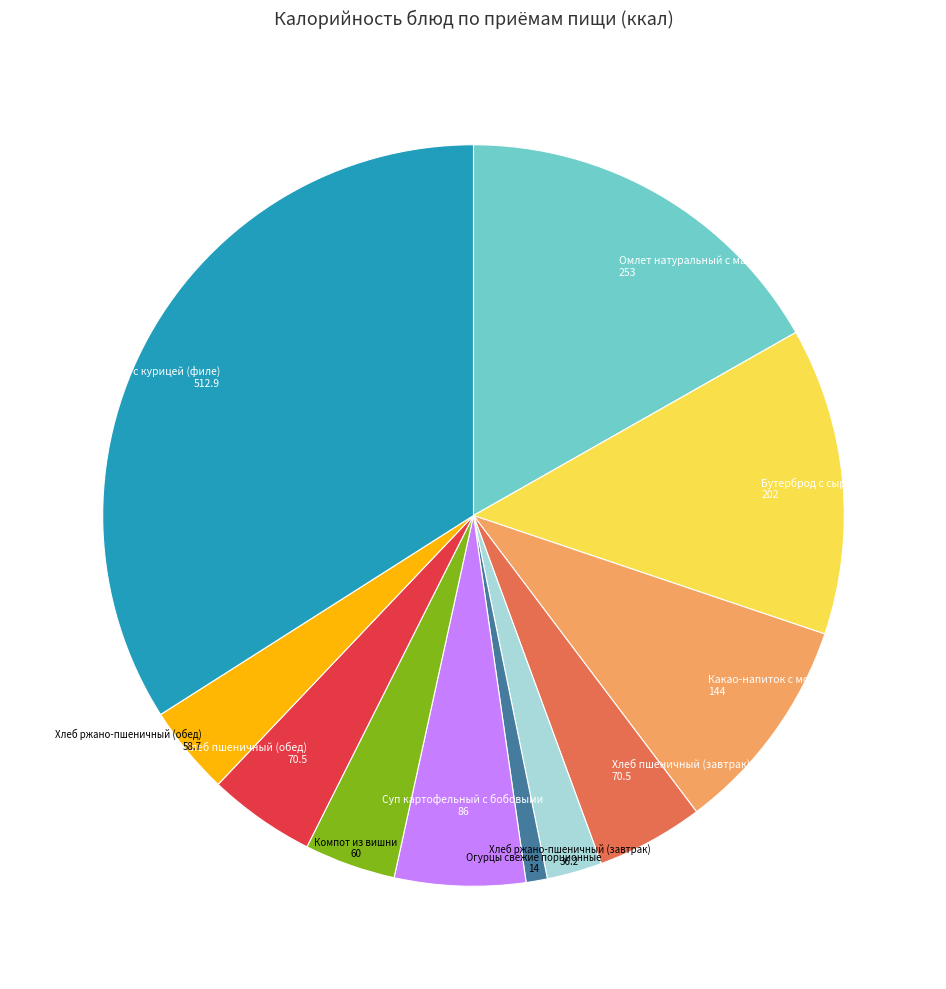

Does any single category account for the majority?

No